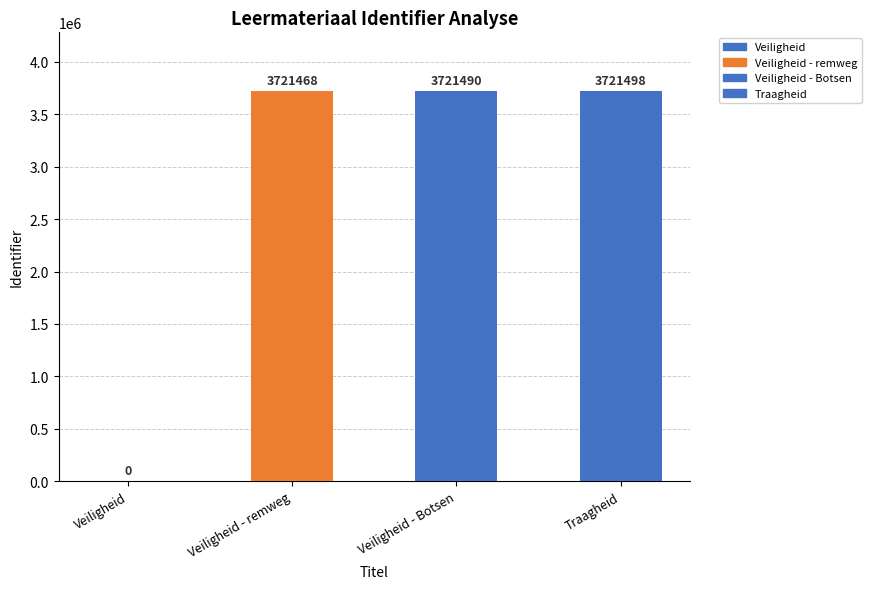

What value does the data have at Veiligheid - remweg, to the nearest 10?

3721470